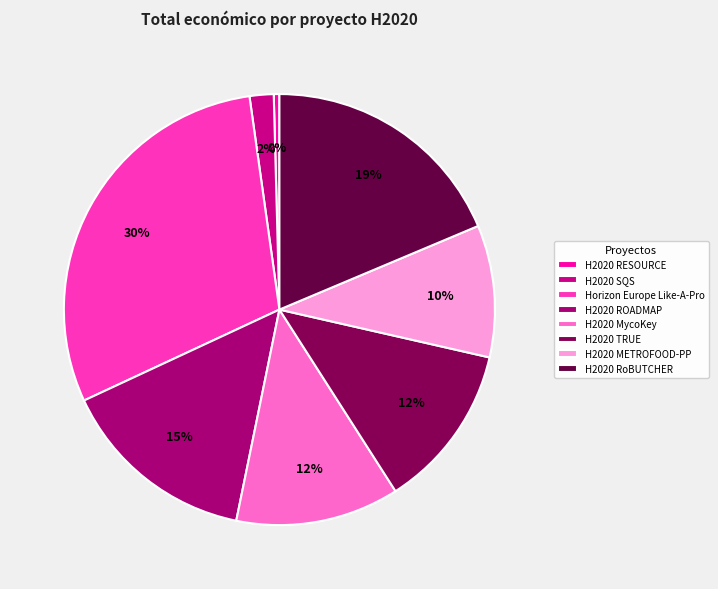

What is the largest slice in the pie chart?

Horizon Europe Like-A-Pro